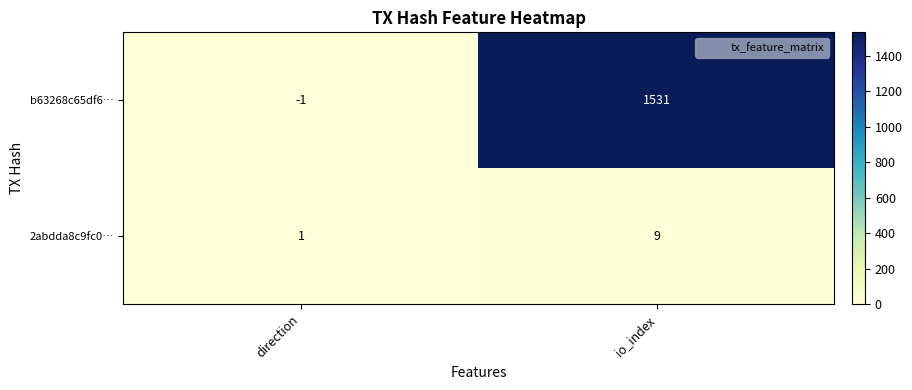

What is the approximate value of b63268c65df6… at io_index, to the nearest 10?

1530